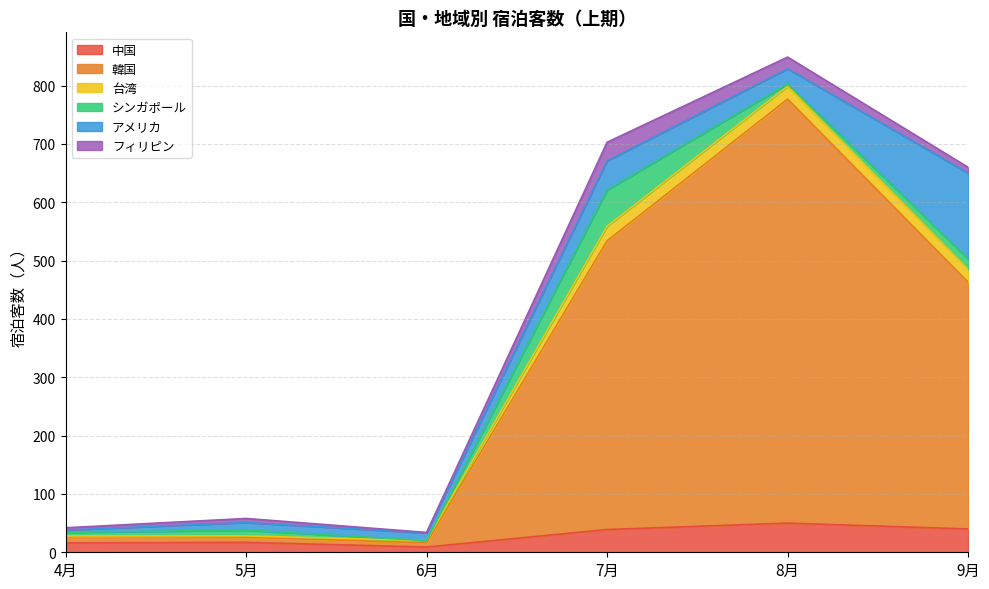

Where is the first local minimum for シンガポール?

6月